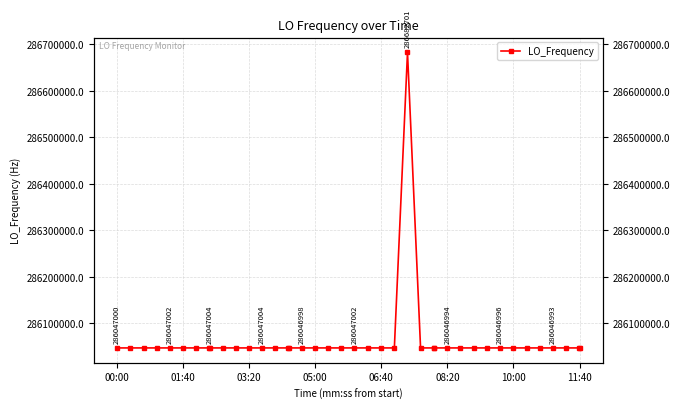

What is the difference between the maximum and minimum values?

635708.0